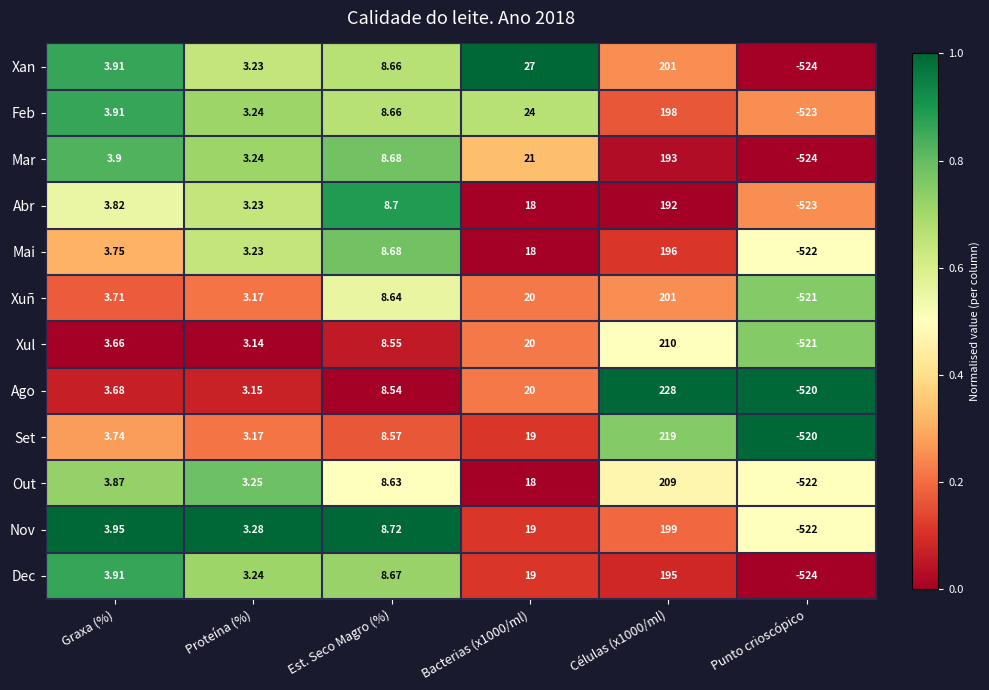

Which series has the largest total across all categories?

Ago